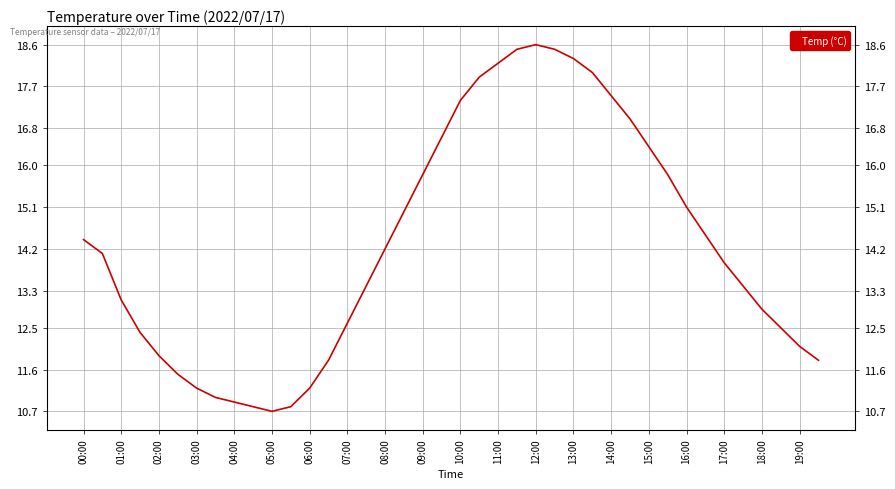

At which label does the data first exceed 14?

00:00